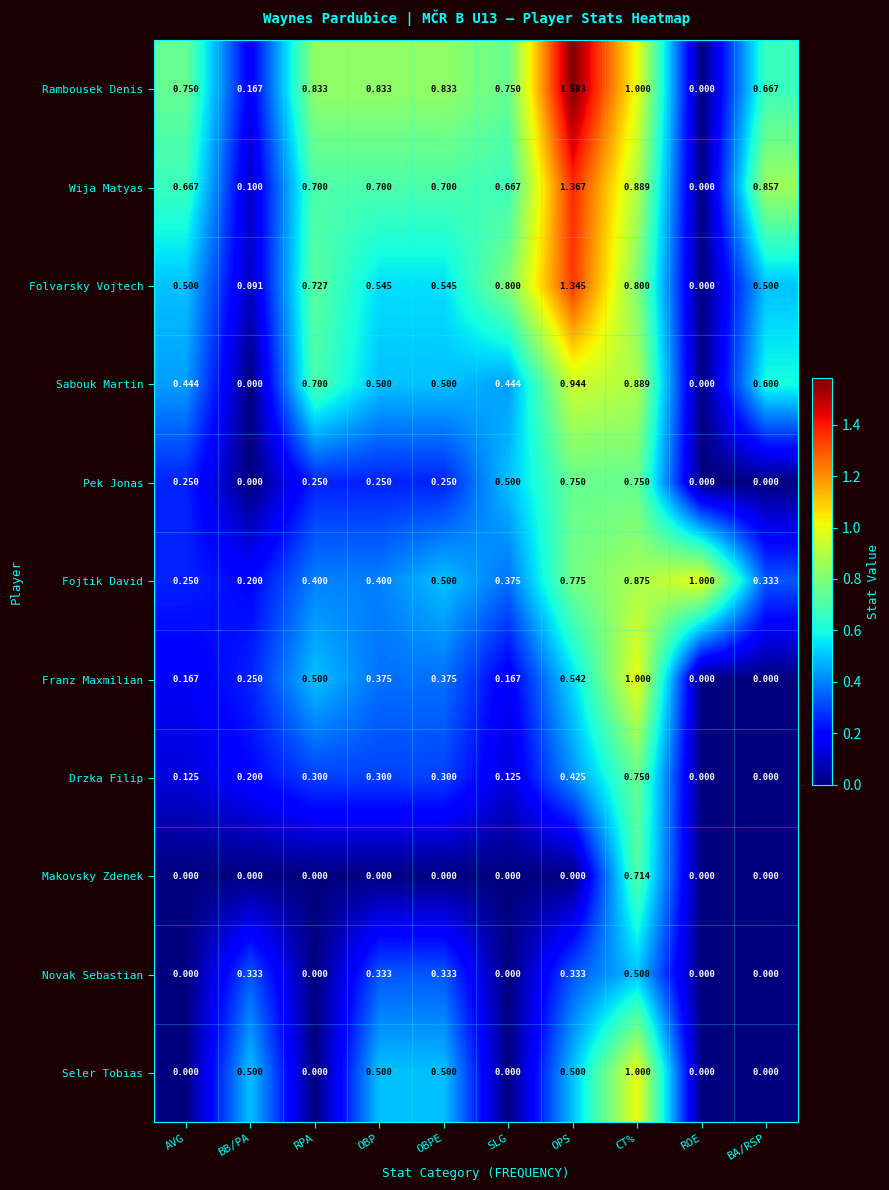

At which label is Folvarsky Vojtech closest to 0?

ROE